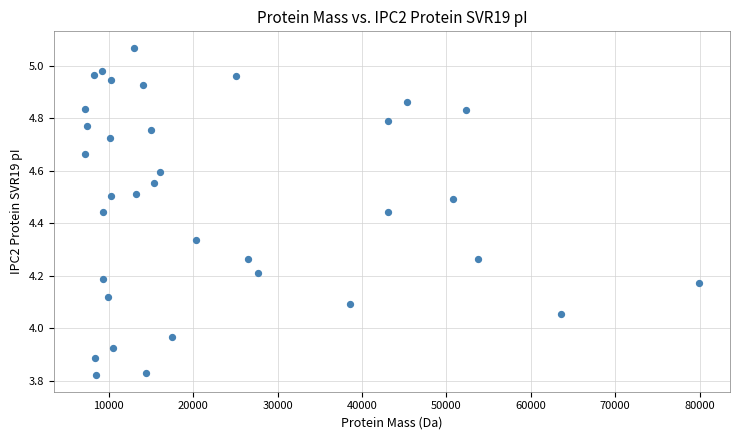

What is the range of X values (max minus min)?

72820.7